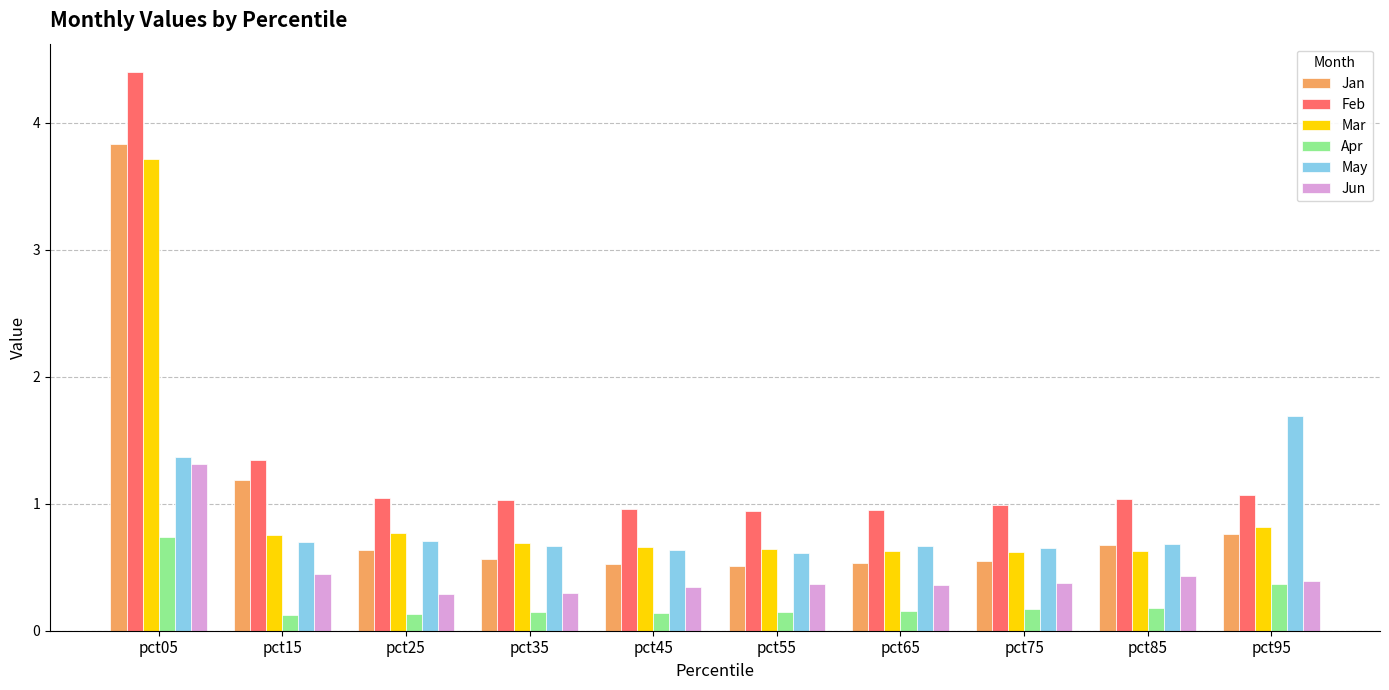

What is the total value across all series at pct15?

4.6